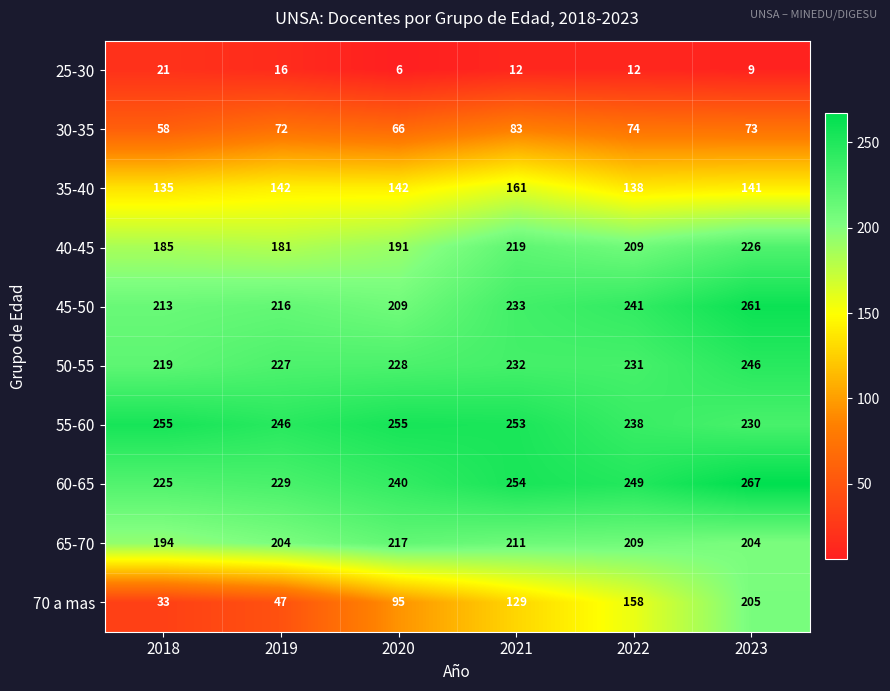

Which label corresponds to the smallest value in the chart?

2020